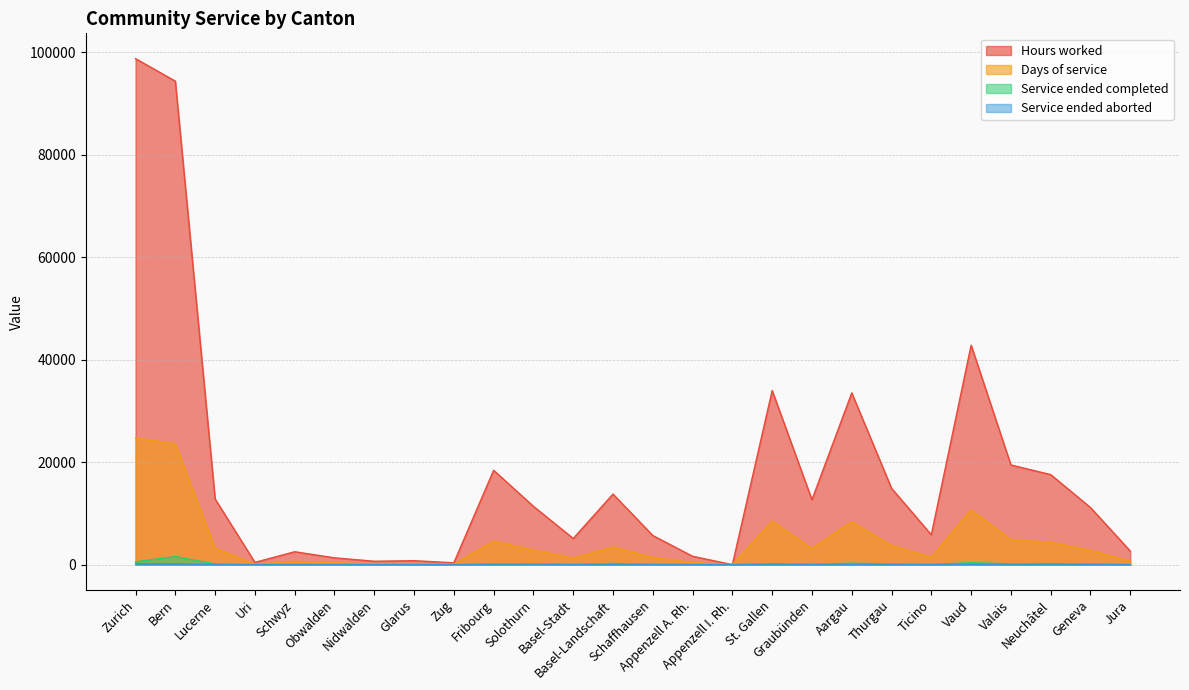

What is the difference between the highest and lowest values at St. Gallen?

33956